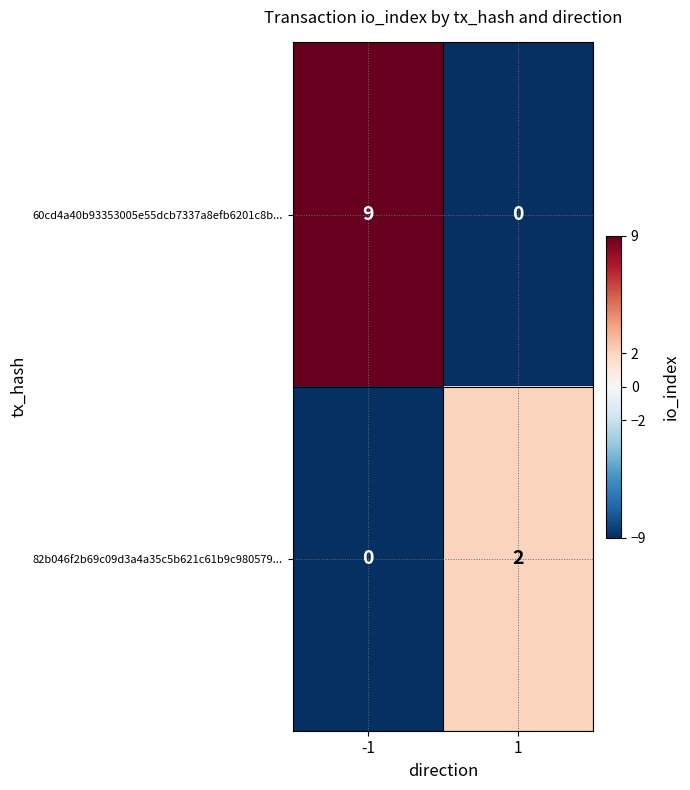

What is the difference between the 60cd4a40b93353005e55dcb7337a8efb6201c8b... values at -1 and 1?

9